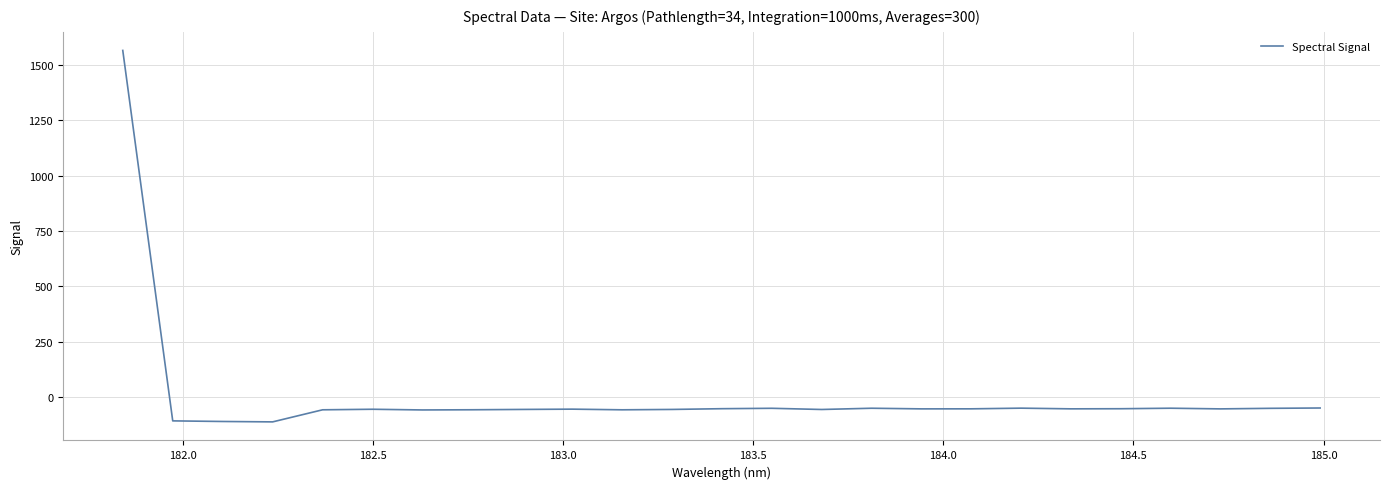

What is the greatest value displayed?

1564.6